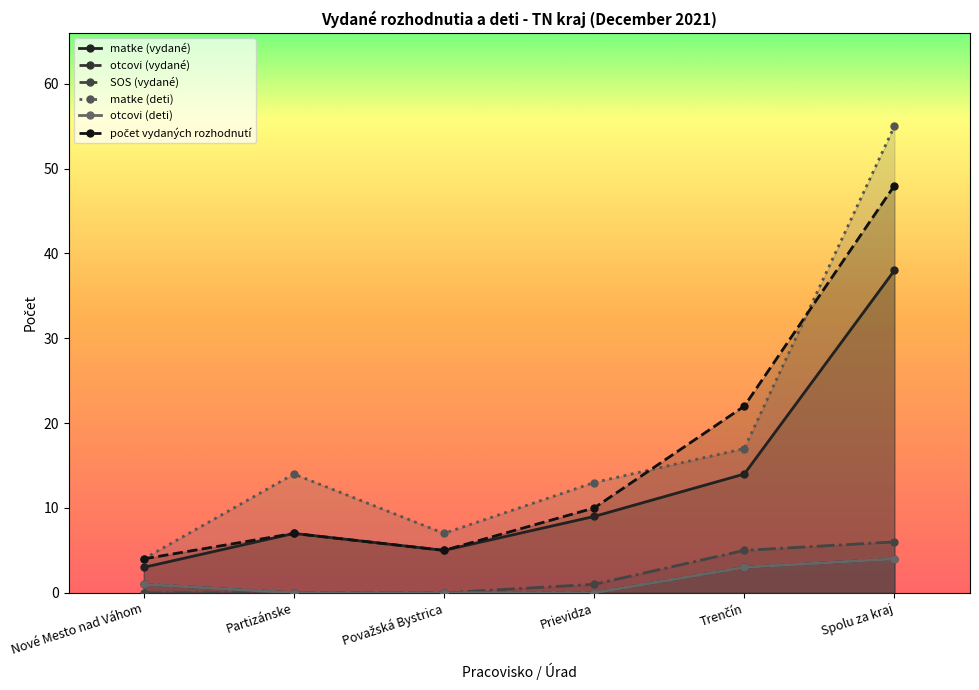

True or false: otcovi (deti) and počet vydaných rozhodnutí cross at least once.

False